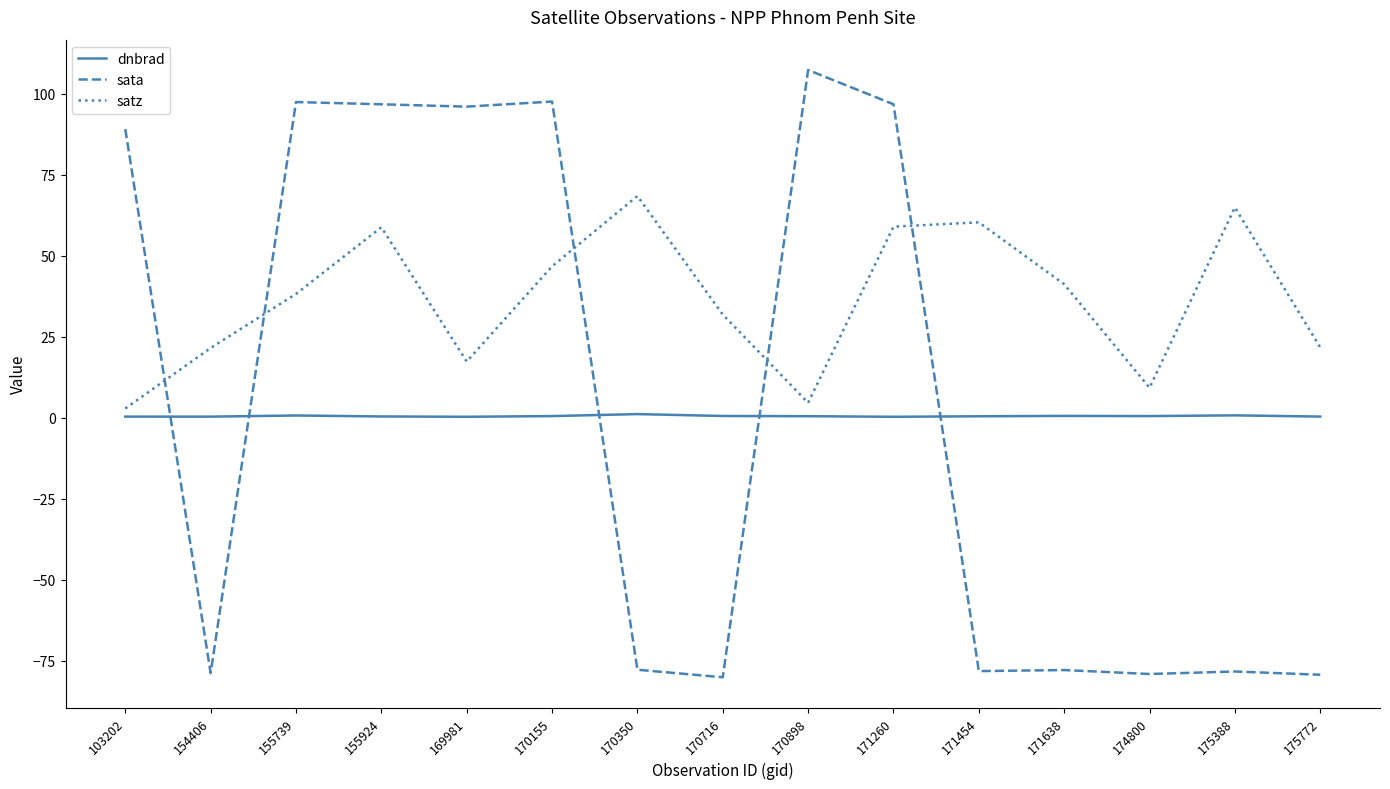

What is the average value of the dnbrad series?

0.6